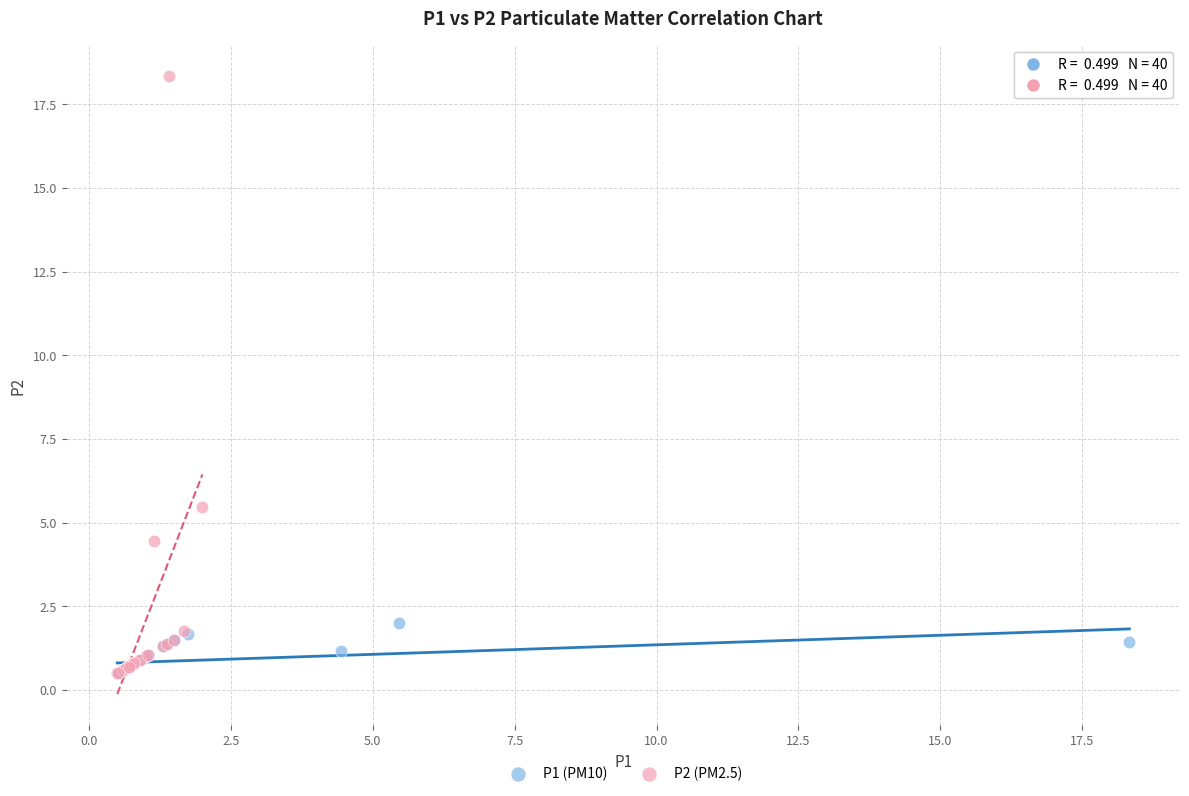

Which series contains the highest Y value?

P2 (PM2.5)